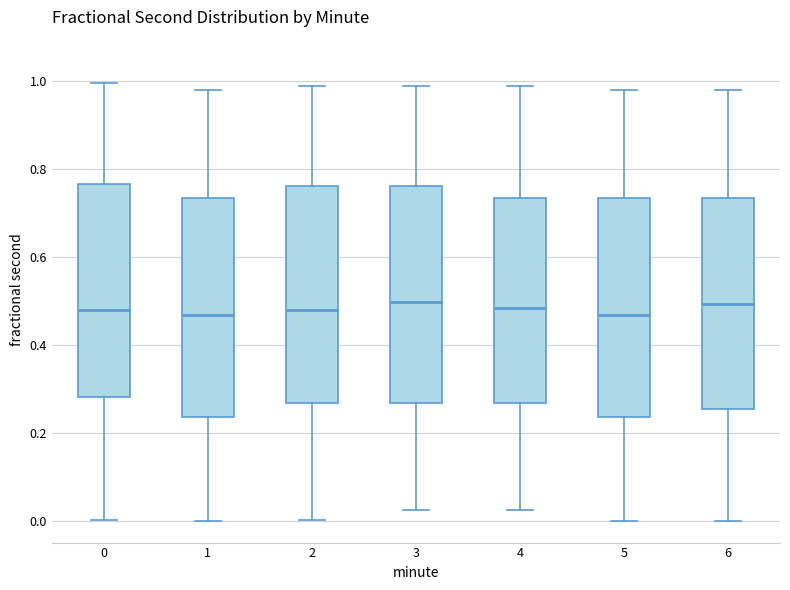

Reading left to right, transcribe this box plot: for each box, give where its median line is, the range the box spans, and where its two whiskers end, as read against the y-axis. The values are not printed on the chart, so give them approximately, as read against the axis.

0: median 0.48, box 0.28 to 0.76, whiskers 0.00 to 1.00
1: median 0.46, box 0.24 to 0.74, whiskers 0.00 to 0.98
2: median 0.48, box 0.26 to 0.76, whiskers 0.00 to 0.98
3: median 0.50, box 0.26 to 0.76, whiskers 0.02 to 0.98
4: median 0.48, box 0.26 to 0.74, whiskers 0.02 to 0.98
5: median 0.46, box 0.24 to 0.74, whiskers 0.00 to 0.98
6: median 0.50, box 0.26 to 0.74, whiskers 0.00 to 0.98